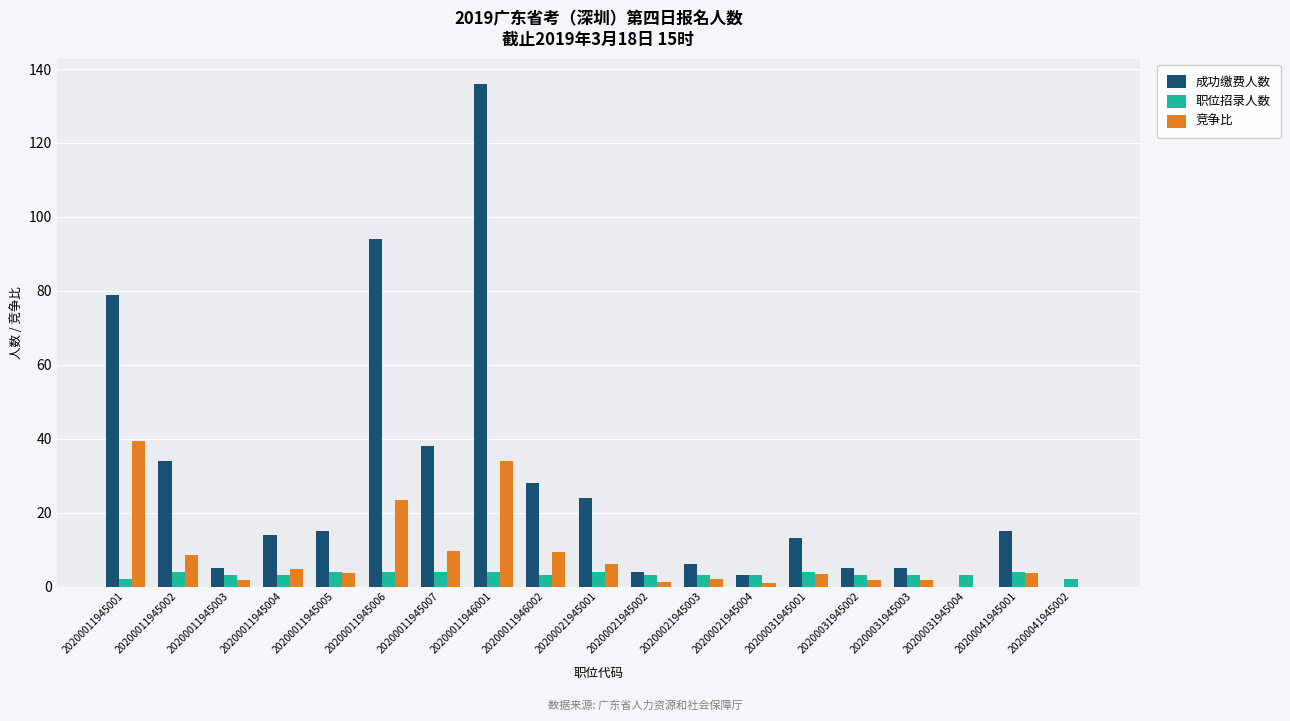

Which series changed the most between 20200011945007 and 20200021945004?

成功缴费人数